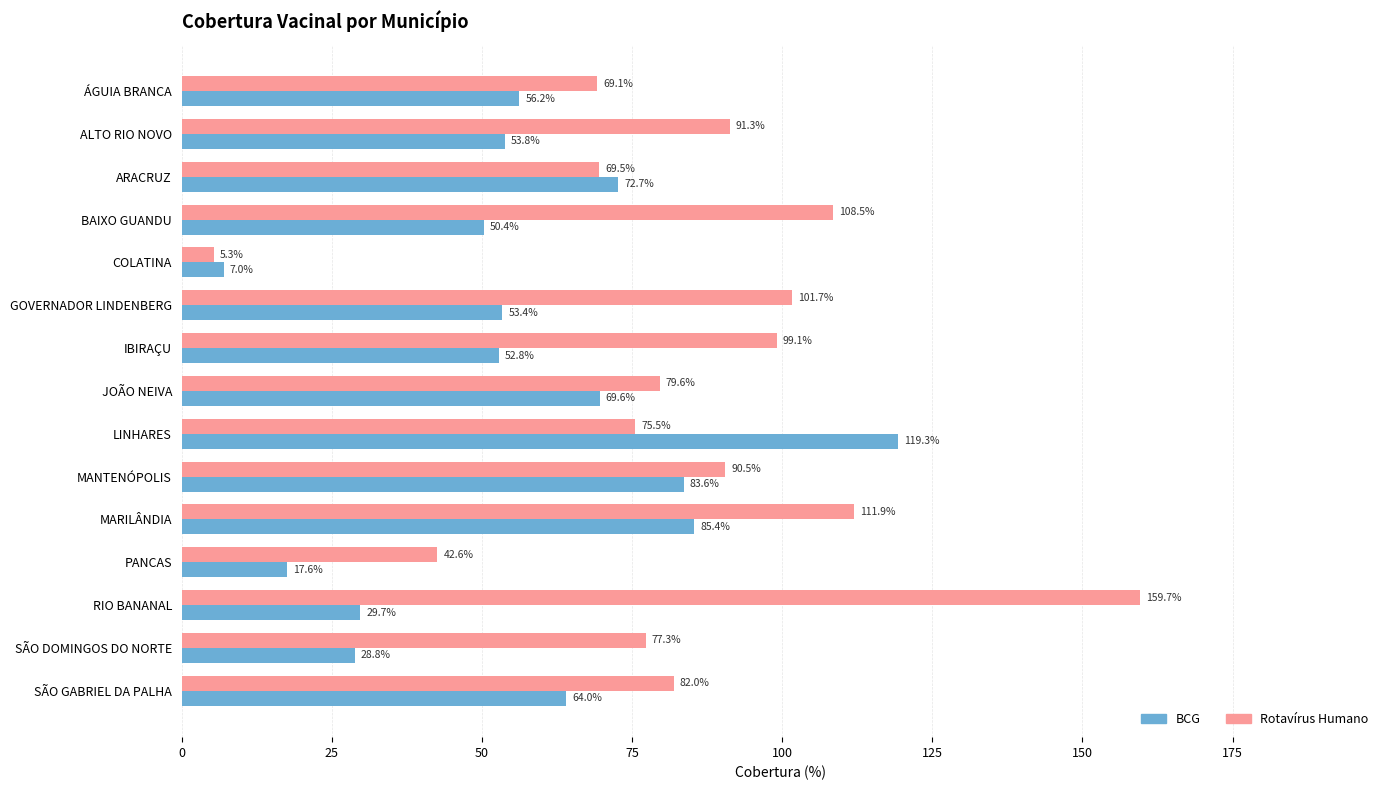

What is the smallest value displayed?

5.3